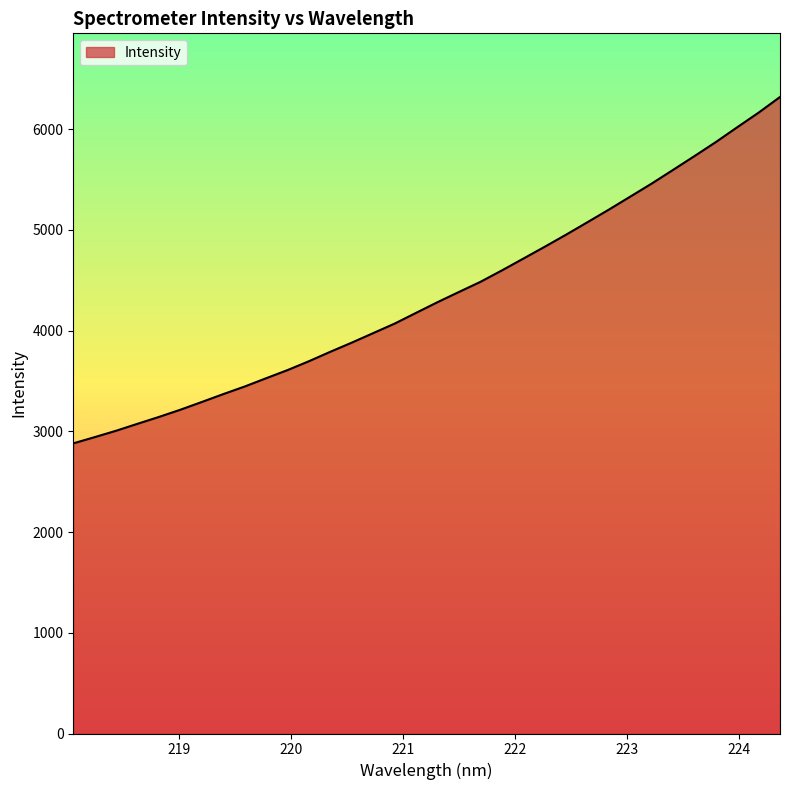

What is the greatest value displayed?

6319.4